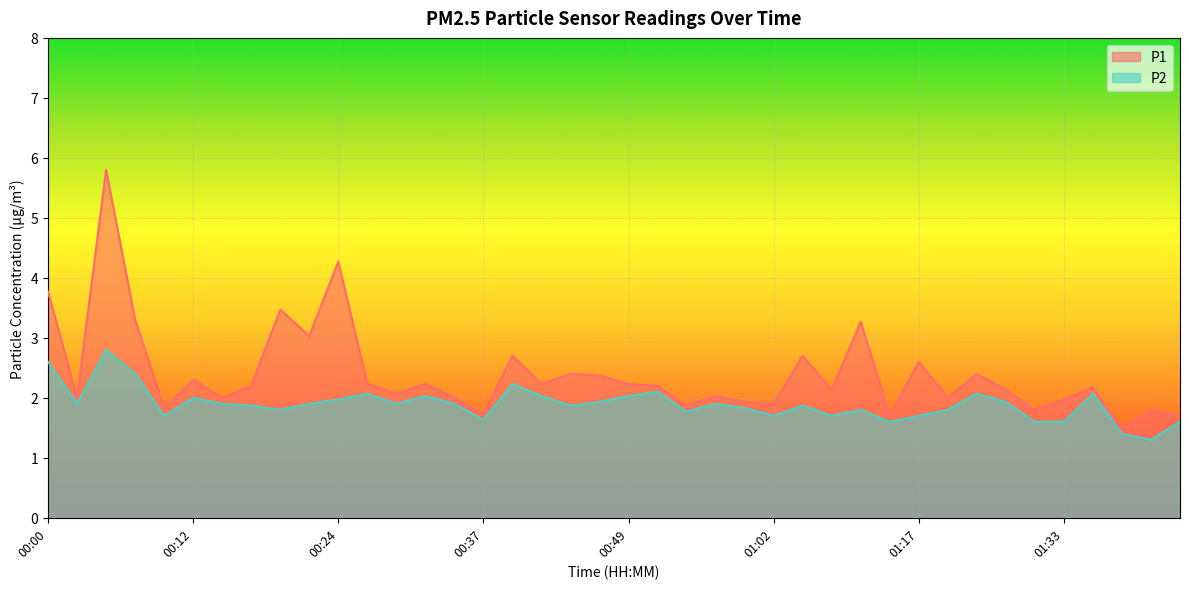

How many series are shown in this chart?

2